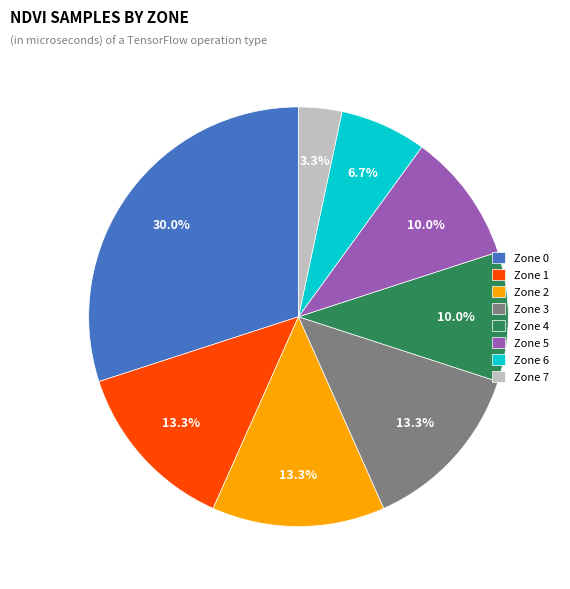

Approximately how many times larger is the value at Zone 1 compared to Zone 5?

1.3